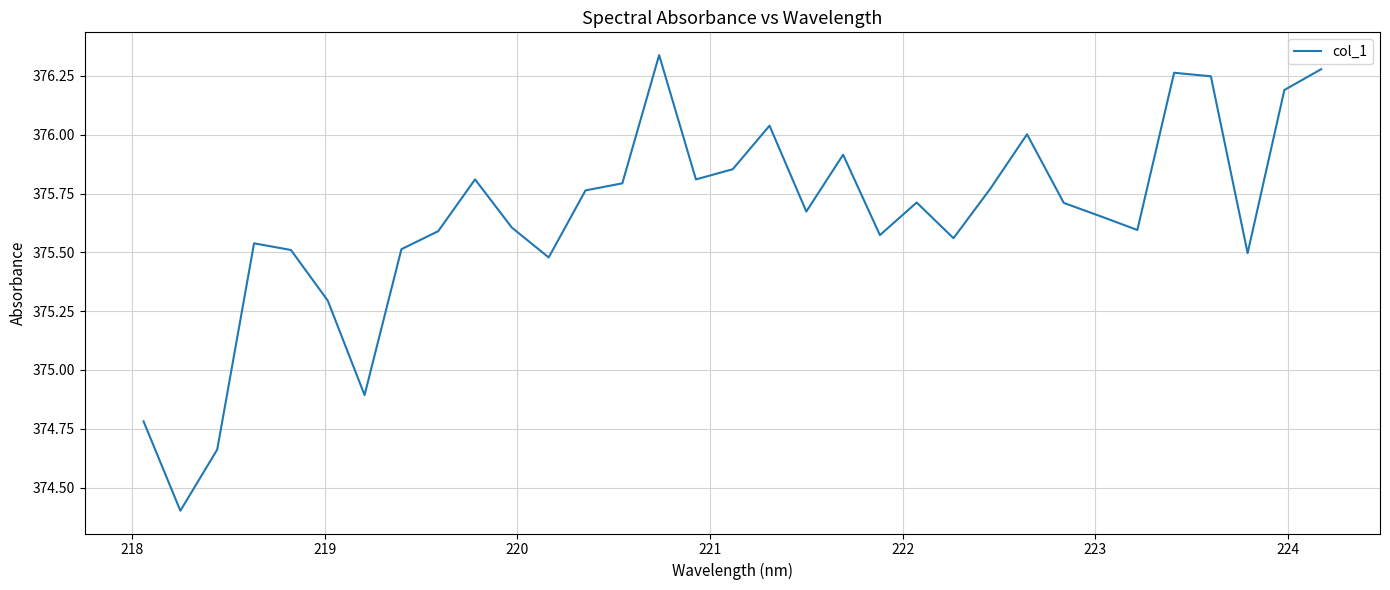

What is the difference between the maximum and minimum values?

1.9